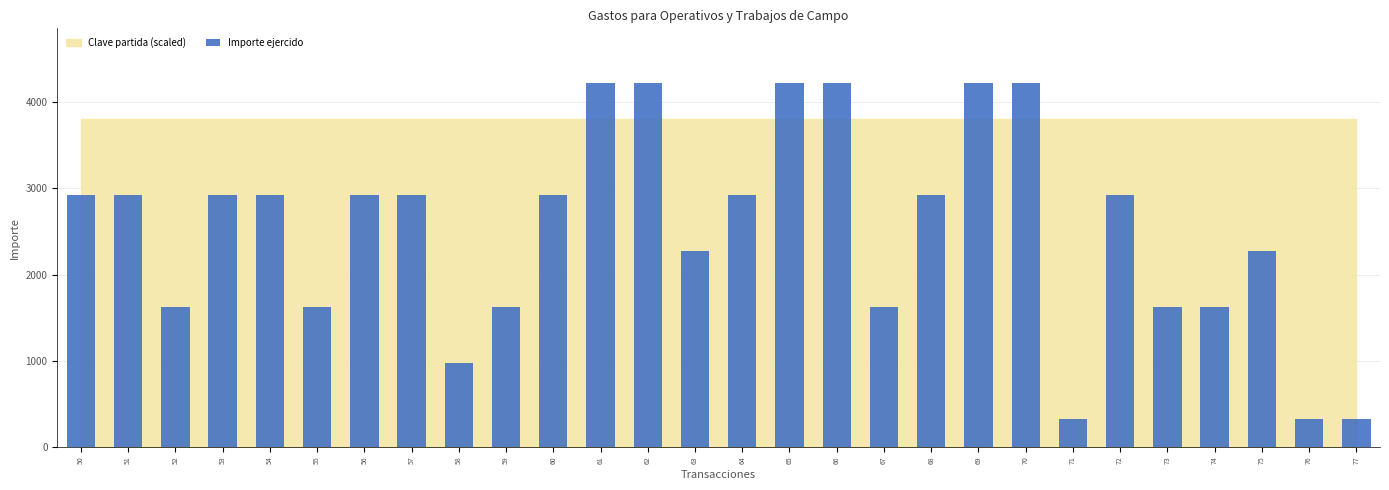

What is the approximate value at 75, to the nearest 10?

2280